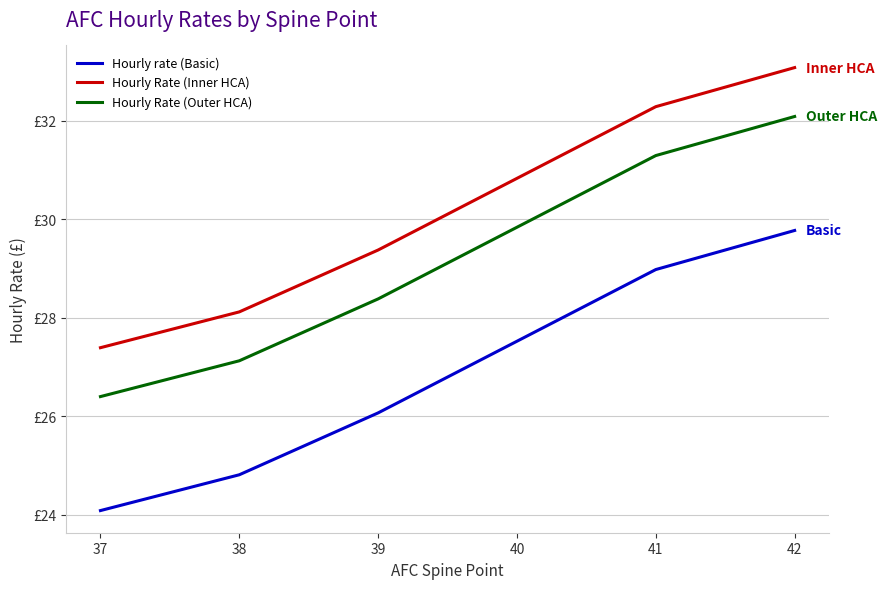

What are all the series names shown in the legend?

Hourly rate (Basic), Hourly Rate (Inner HCA), Hourly Rate (Outer HCA)